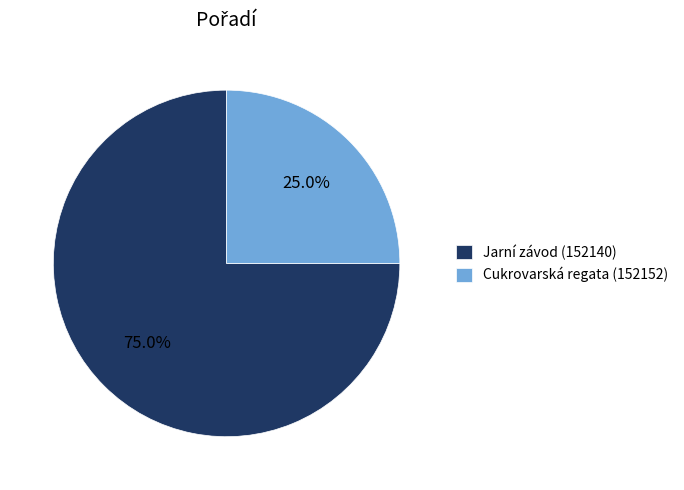

Count the number of slices in the pie.

2